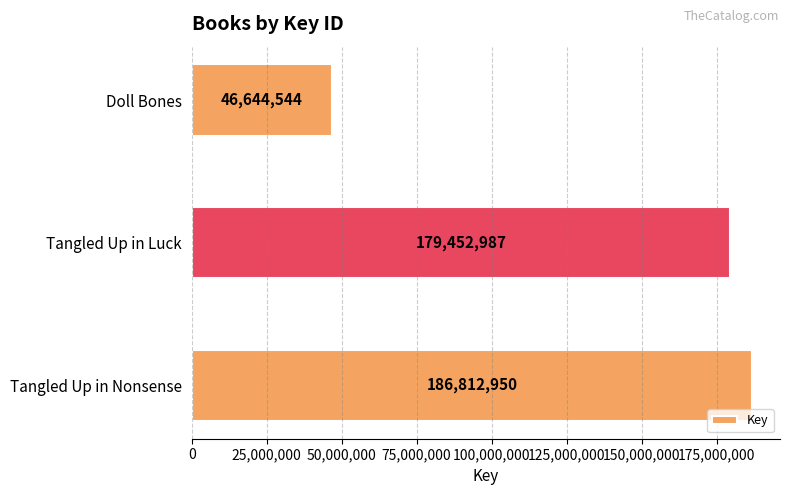

Rank the categories by value from highest to lowest.

Tangled Up in Nonsense, Tangled Up in Luck, Doll Bones